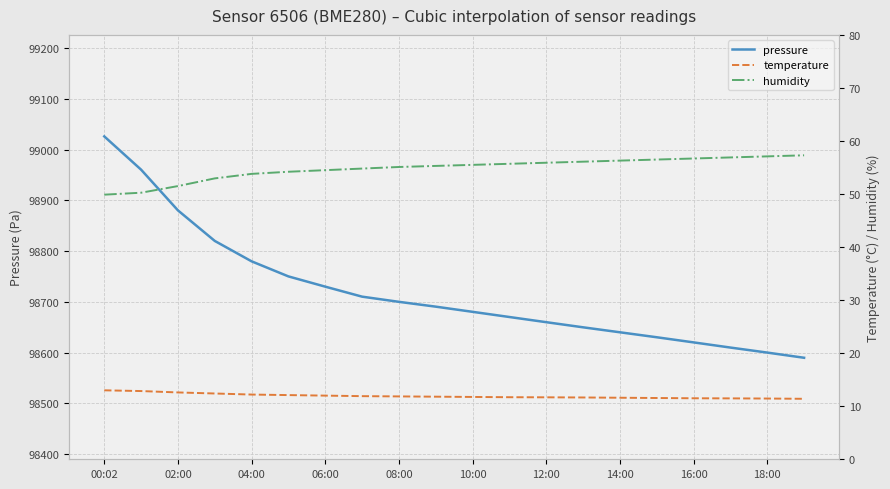

What is the difference between the second highest and second lowest values in the humidity series?

6.9